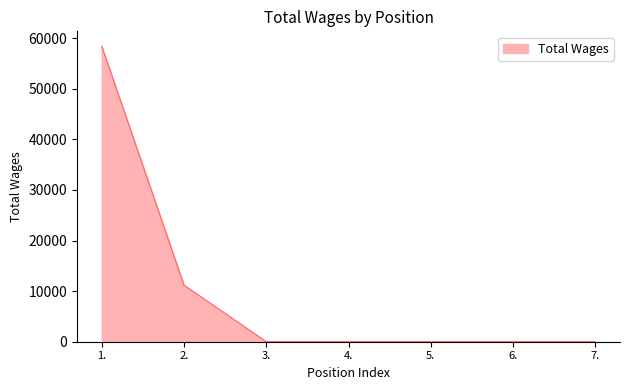

True or false: there are more than 2 points higher than both neighbors.

False